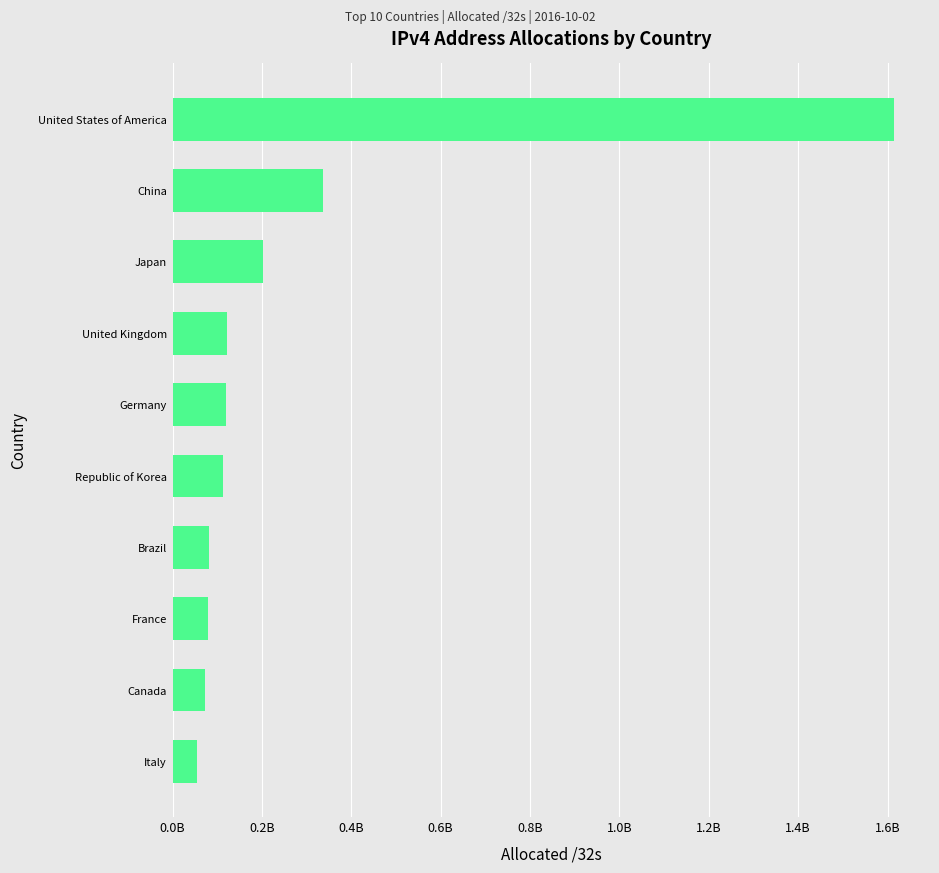

Does the chart contain any negative values?

No